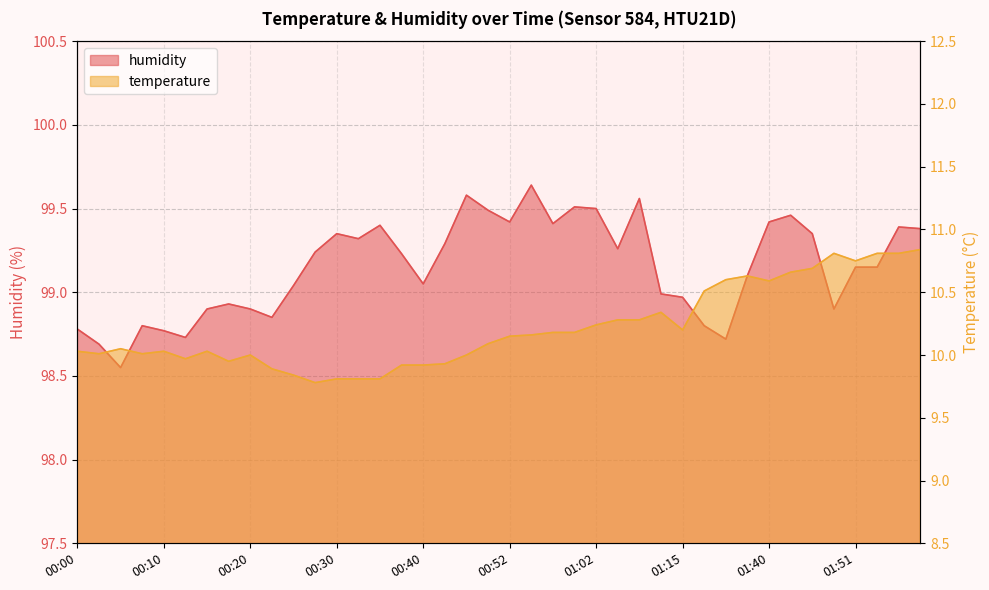

Reading left to right, what are all the values shown in this chart?

temperature: 10.0	10.0	10.1	10.0	10.0	10.0	10.0	9.9	10.0	9.9	9.8	9.8	9.8	9.8	9.8	9.9	9.9	9.9	10.0	10.1	10.2	10.2	10.2	10.2	10.2	10.3	10.3	10.3	10.2	10.5	10.6	10.6	10.6	10.7	10.7	10.8	10.8	10.8	10.8	10.8
humidity: 98.8	98.7	98.5	98.8	98.8	98.7	98.9	98.9	98.9	98.8	99.0	99.2	99.3	99.3	99.4	99.2	99.0	99.3	99.6	99.5	99.4	99.6	99.4	99.5	99.5	99.3	99.6	99.0	99.0	98.8	98.7	99.1	99.4	99.5	99.3	98.9	99.2	99.2	99.4	99.4